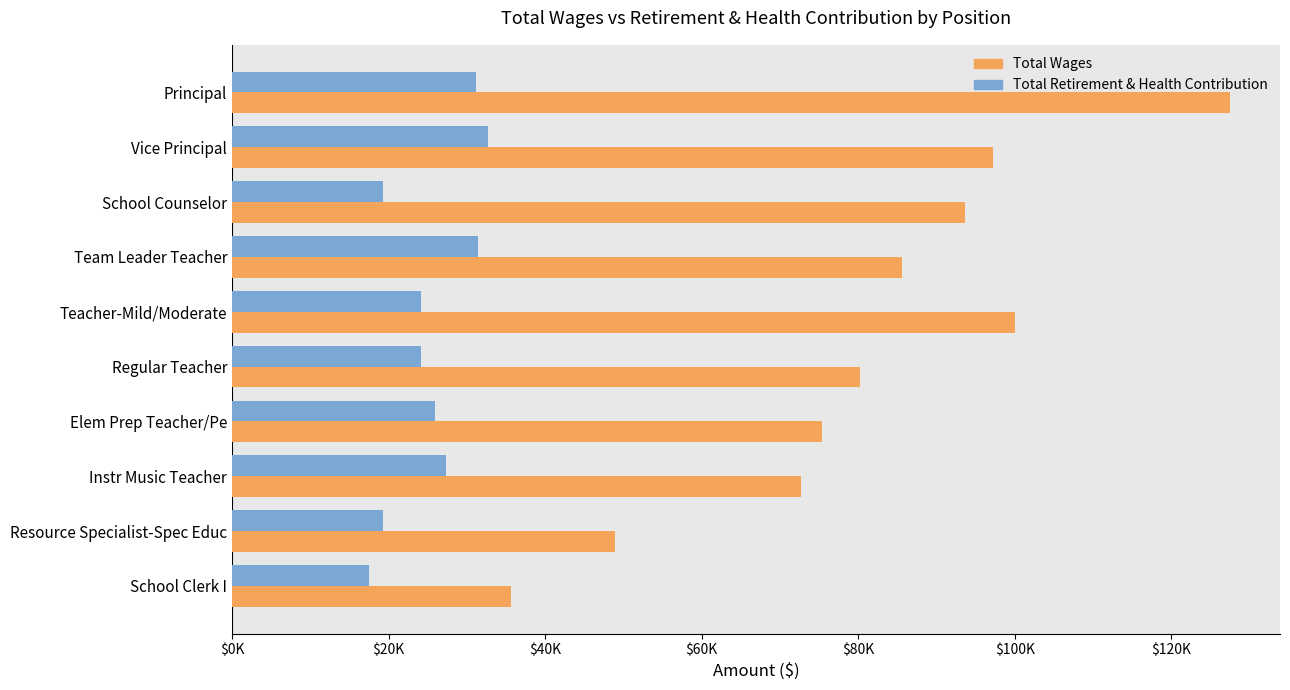

At which category is the sum across all series the highest?

Principal